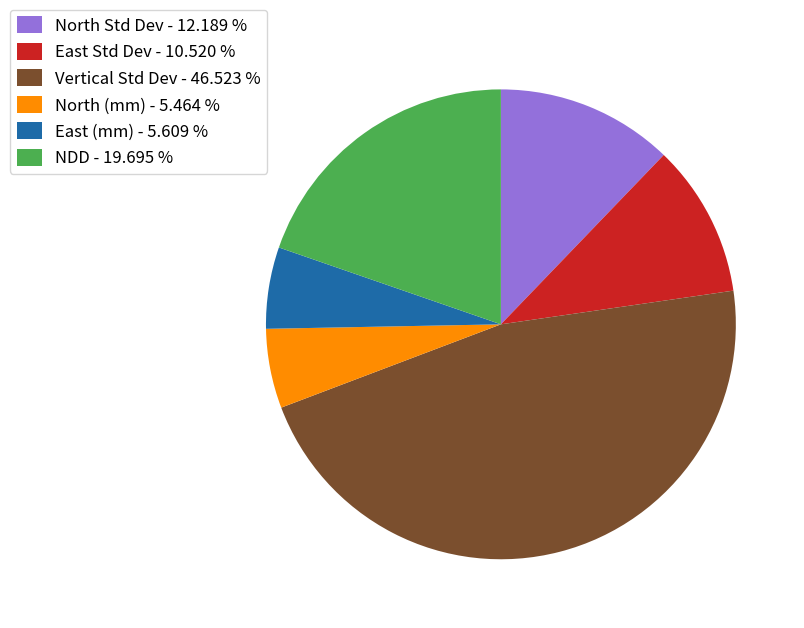

How many segments does this pie chart have?

6